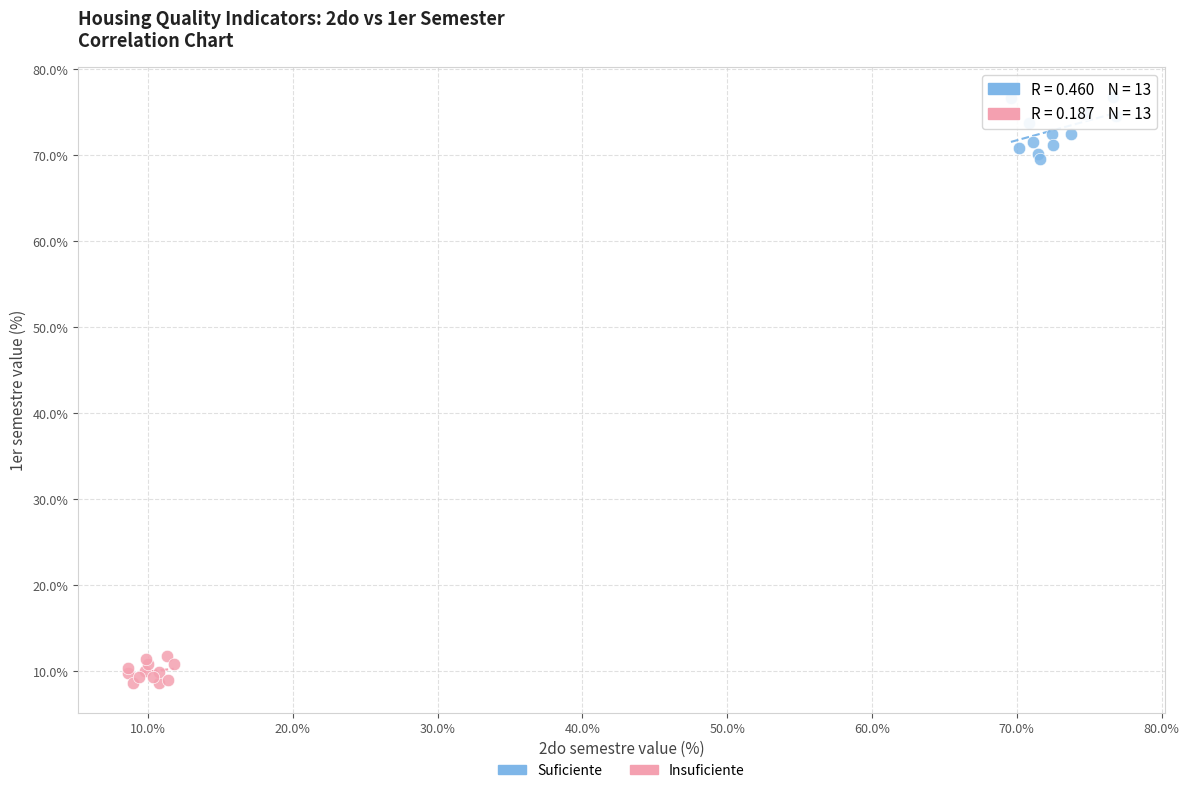

Which series reaches the maximum Y coordinate?

Suficiente